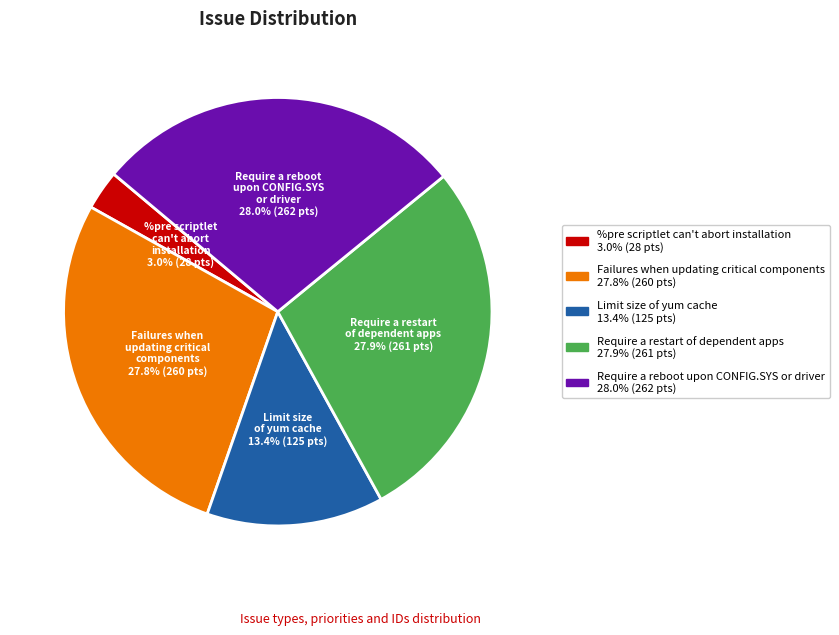

Is it true that %pre scriptlet can't abort installation is 13% of the pie?

False